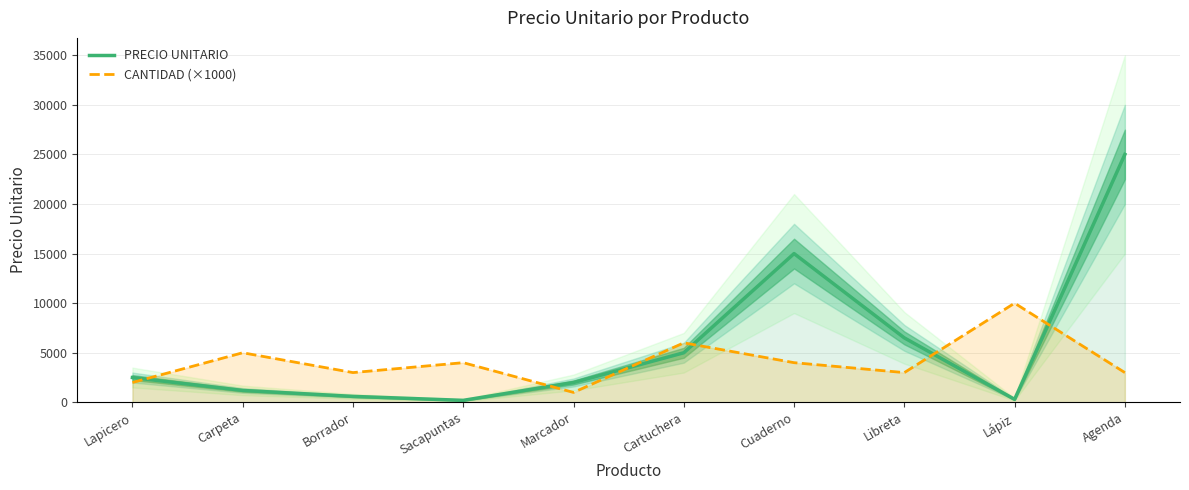

What is the sum of the PRECIO UNITARIO values at Lapicero and Lápiz?

2800